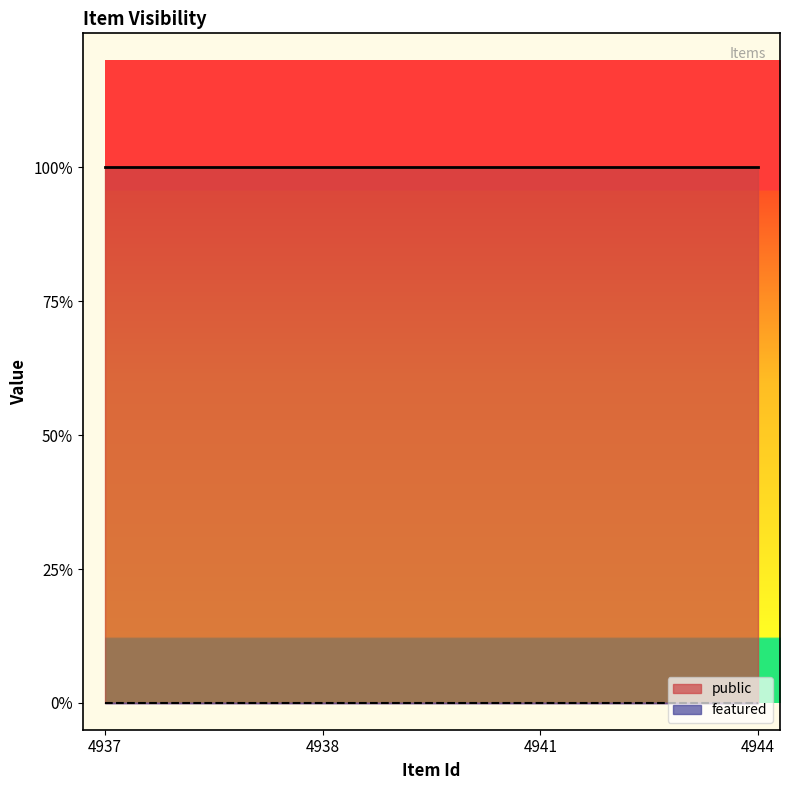

Does the chart display data point markers on the line(s)?

No